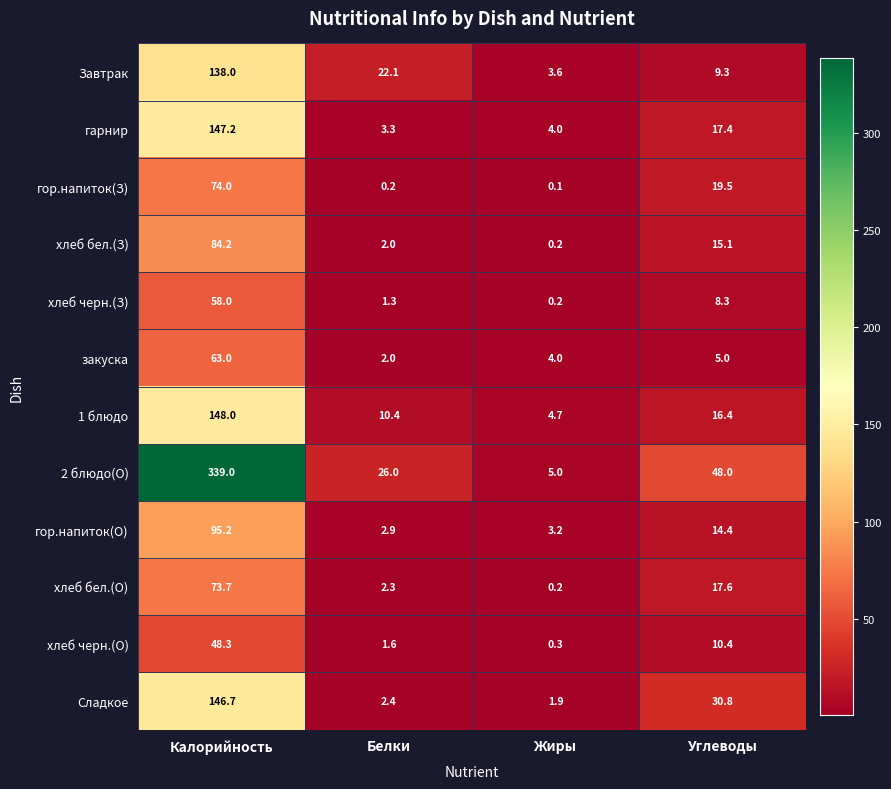

At how many categories does at least one series exceed 86?

1